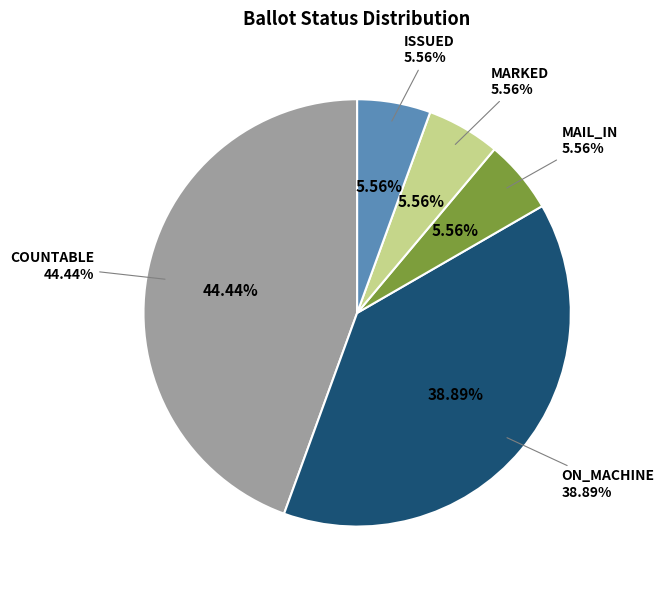

Is it true that PROVISIONAL is 0% of the pie?

True